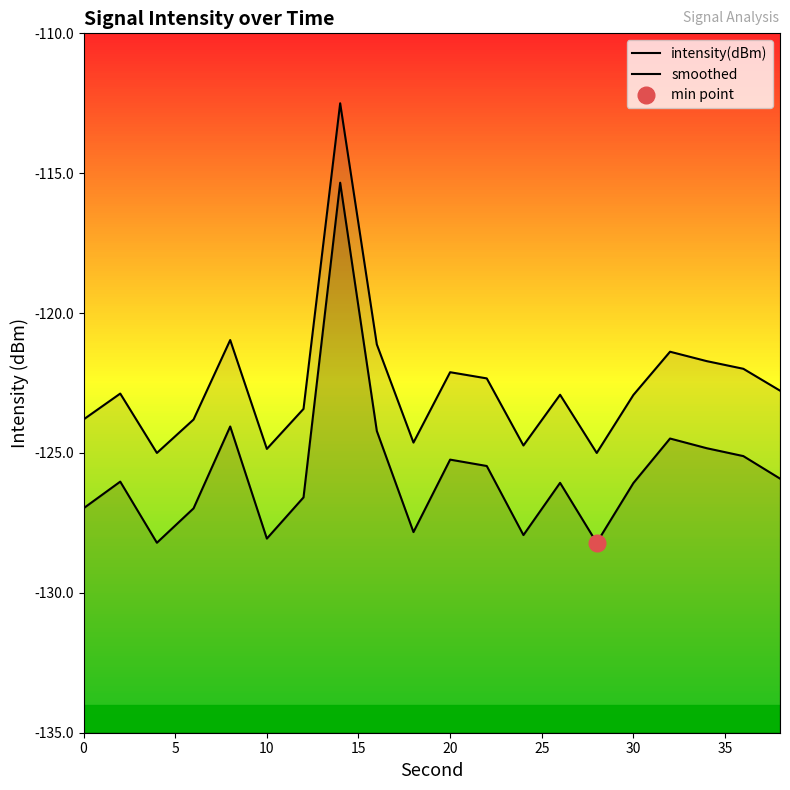

True or false: smoothed and intensity(dBm) intersect in this chart.

False